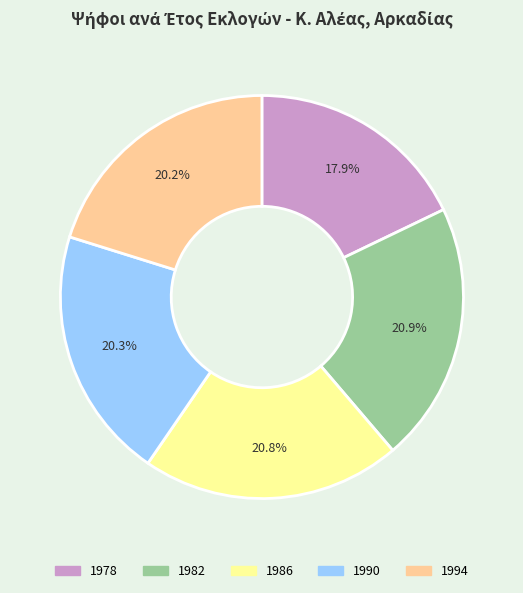

Combined, do 1986 and 1990 account for over 50%?

No